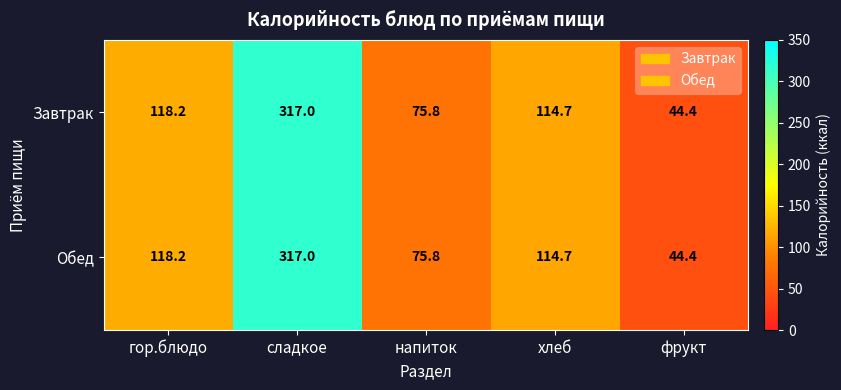

What is the average value of the Завтрак series?

134.0